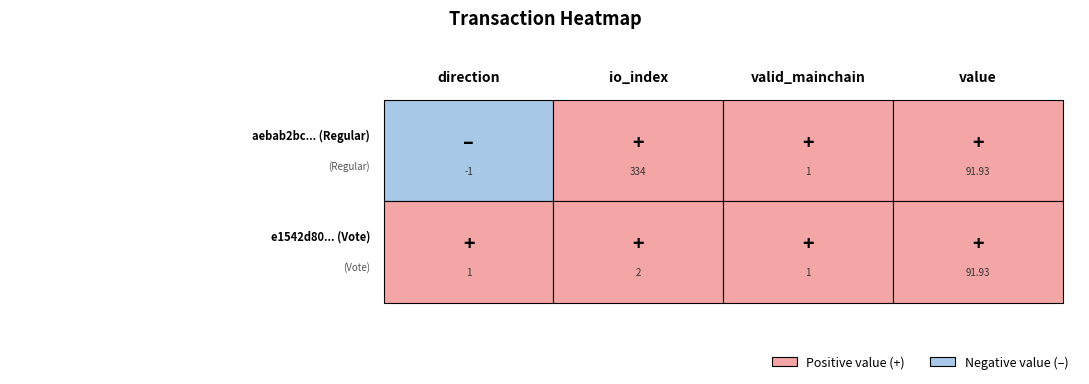

The e1542d803abeaedca7c0927dbc099f4f7d39266 series shows 0.4 at direction. True or false?

False